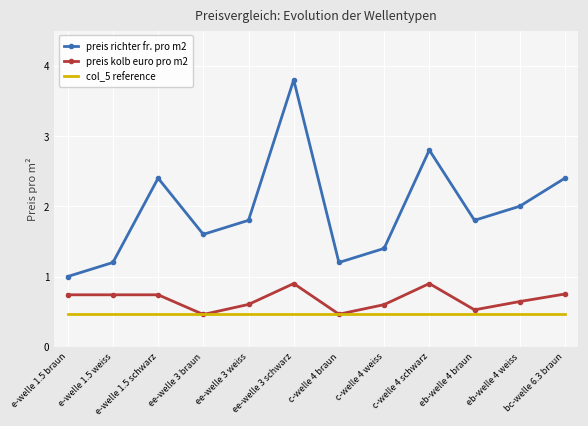

True or false: col_5 reference has a value of 0.2 at e-welle 1.5 braun.

False